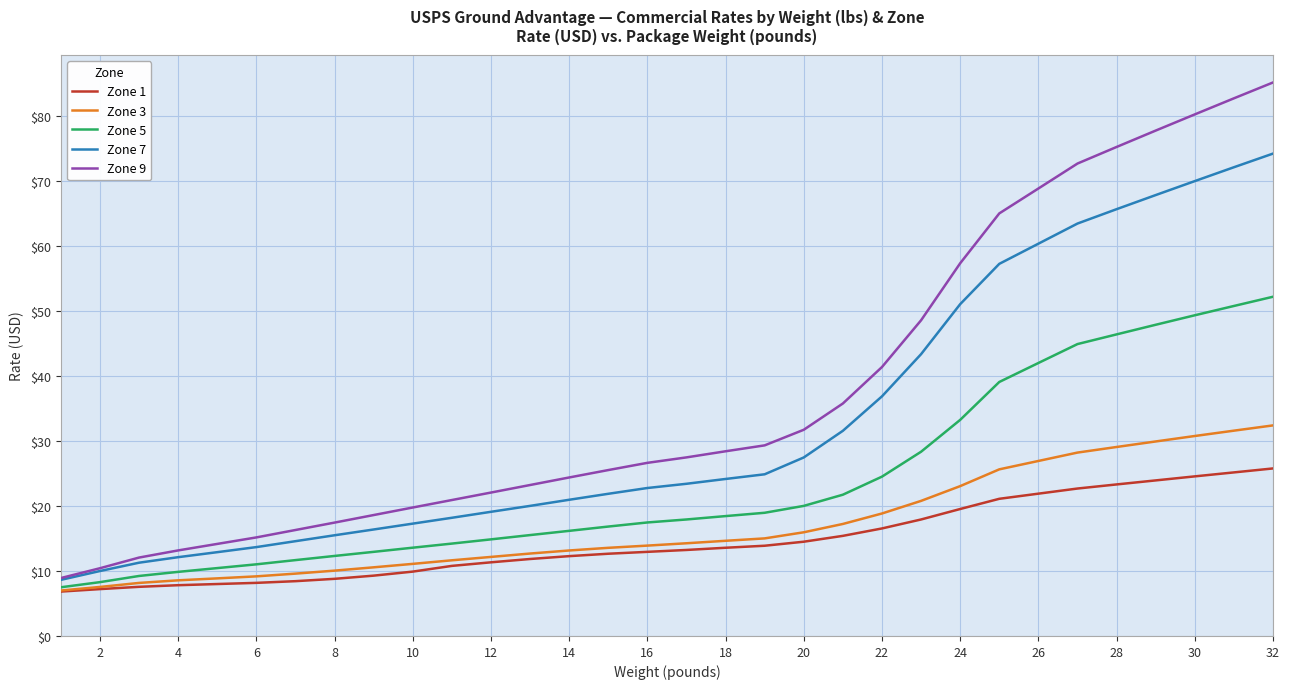

Which series has the largest total across all categories?

Zone 9